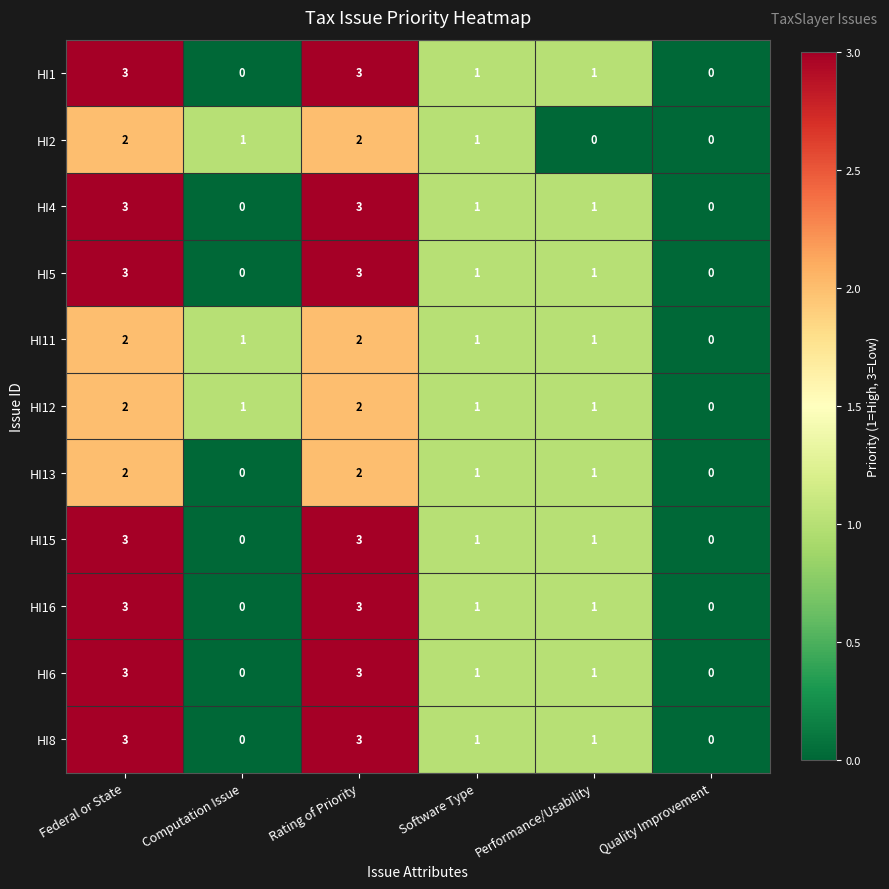

Is the value of HI13 at Performance/Usability greater than the value of HI6 at Quality Improvement?

Yes